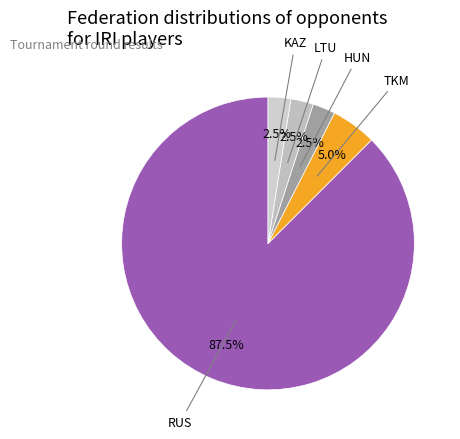

Does any single category account for the majority?

Yes